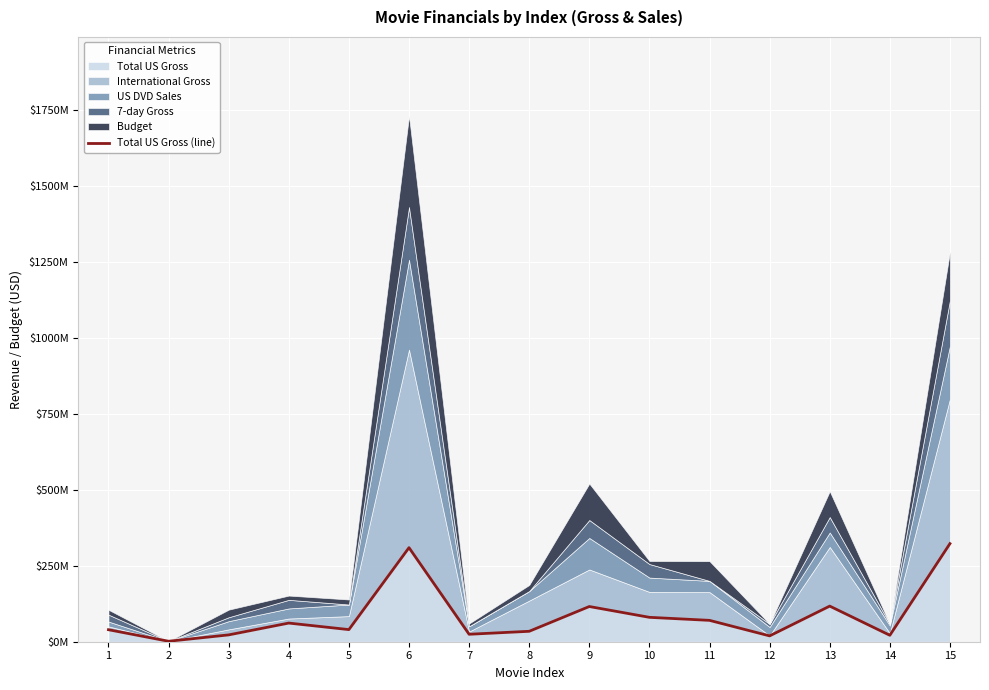

How many interior local valleys (lower than both neighbors) does the data have?

5